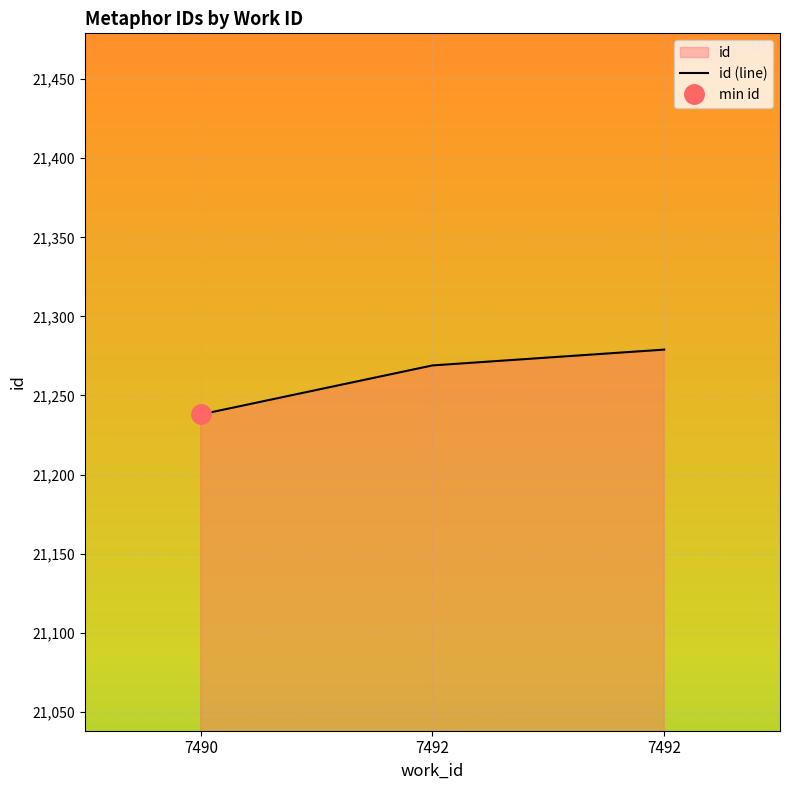

List the labels in order of value, largest first.

7492, 7492, 7490